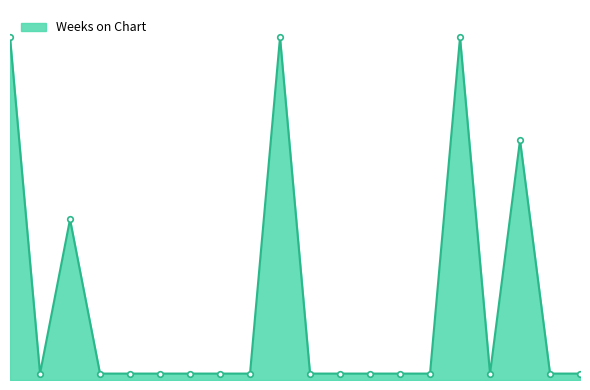

List the labels in order of value, largest first.

1, 10, 16, 18, 3, 2, 4, 5, 6, 7, 8, 9, 11, 12, 13, 14, 15, 17, 19, 20